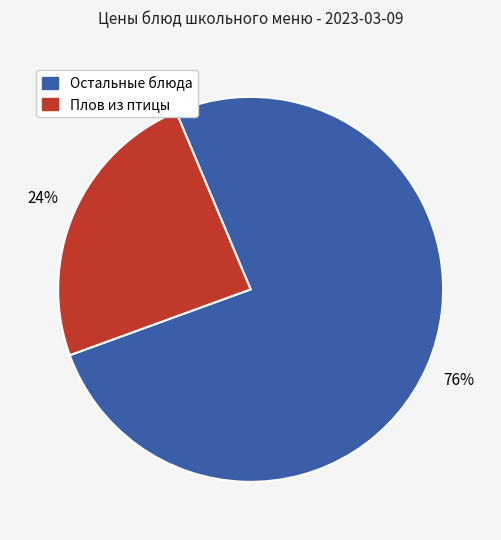

To the nearest percent, what is the average slice percentage?

50%